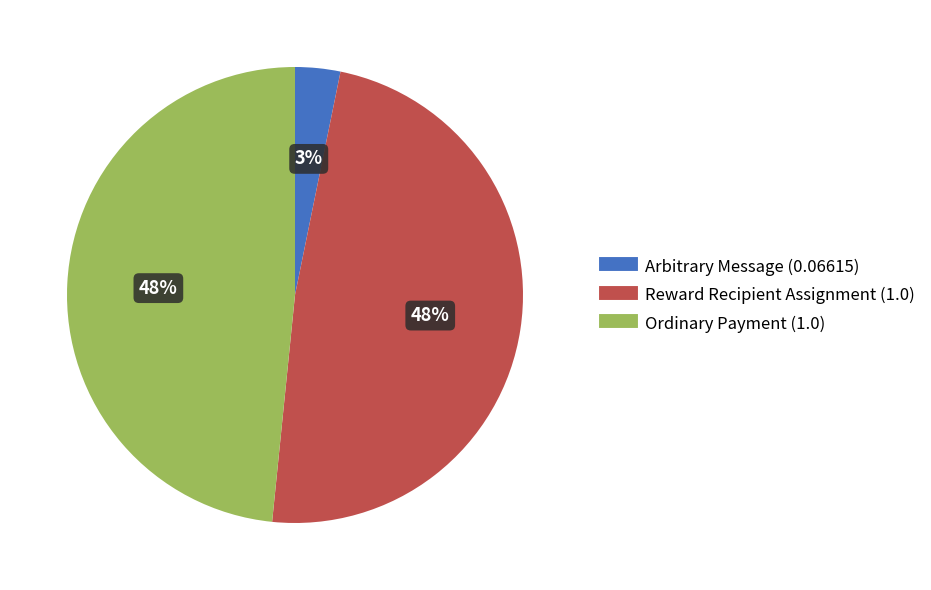

Is it true that Ordinary Payment is 43% of the pie?

False